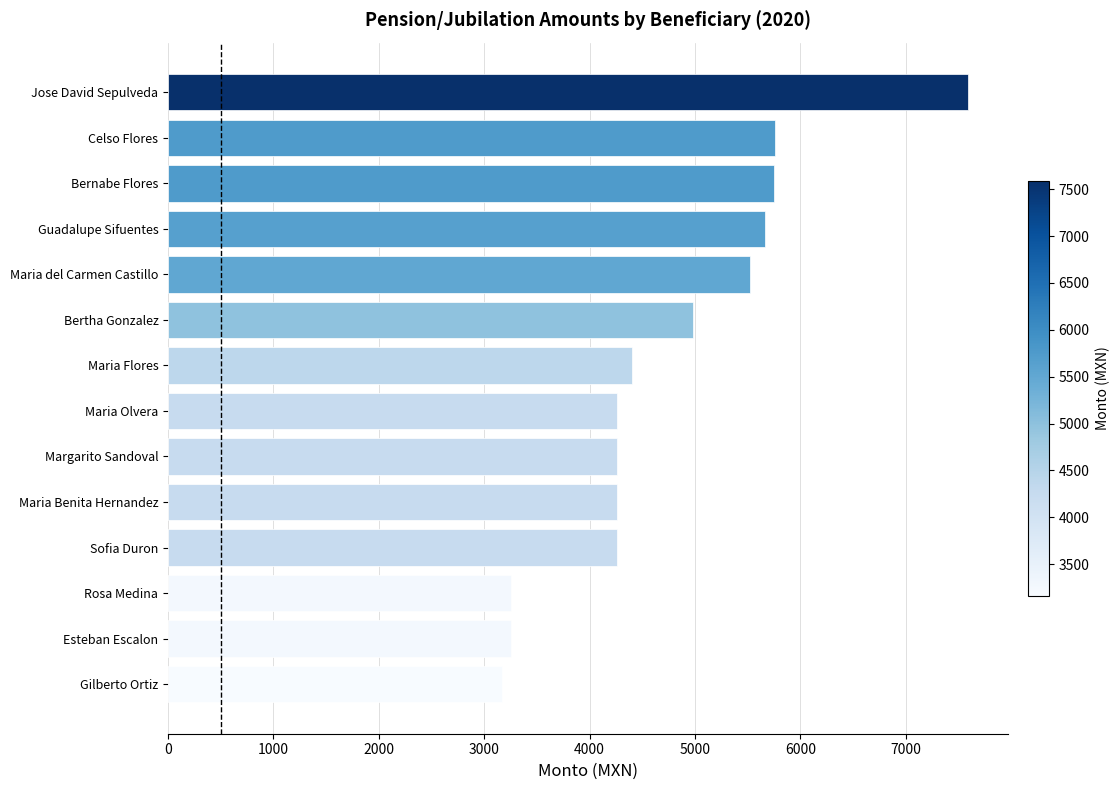

What is the smallest value displayed?

3166.3